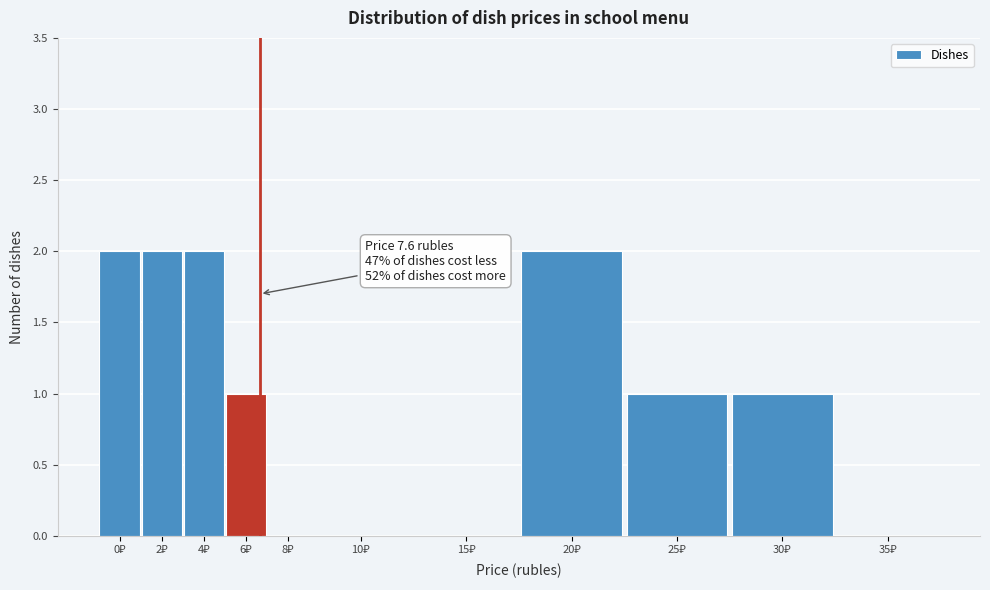

What is the sum of all values?

11